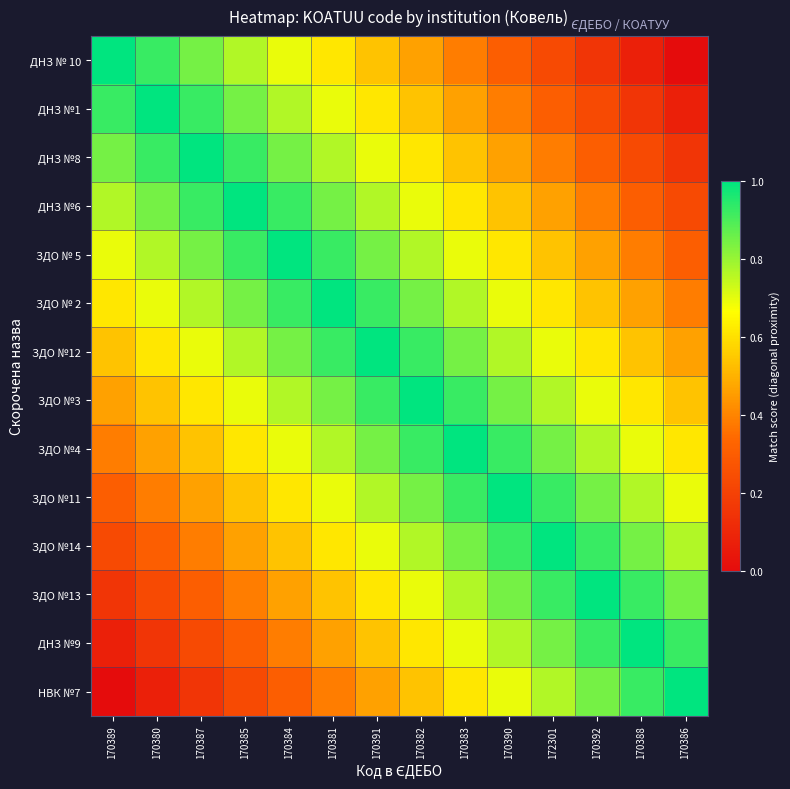

What is the total value across all series at 170384?

9.8